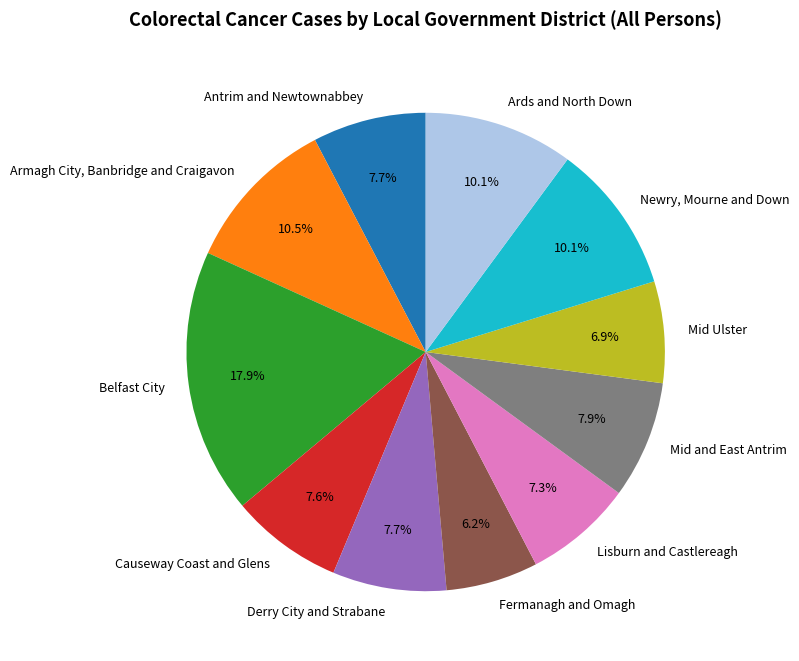

Approximately how many times larger is the value at Mid and East Antrim compared to Causeway Coast and Glens?

1.0